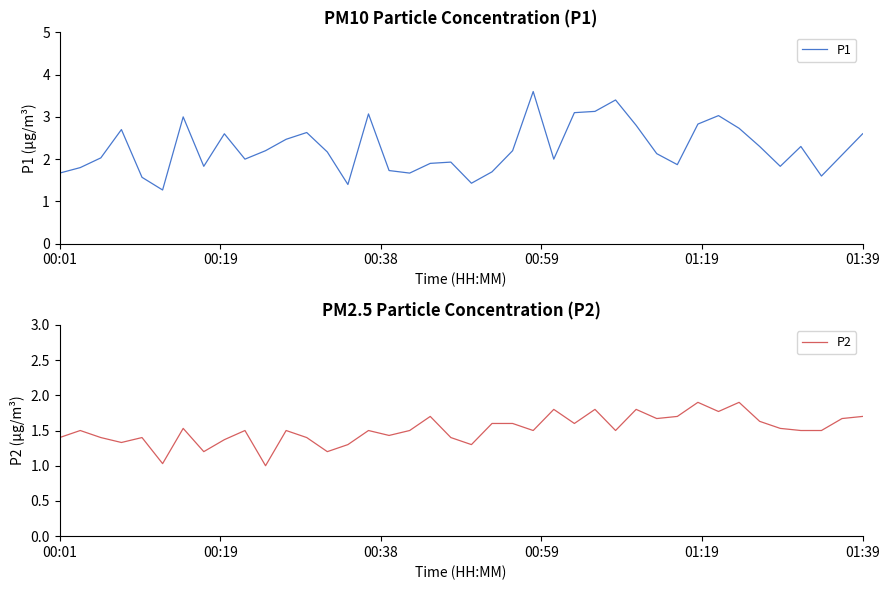

At which label is P1 closest to 2?

9